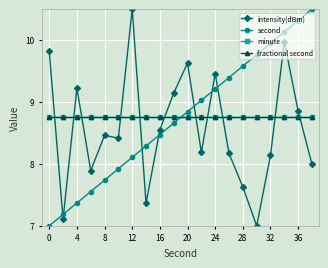

What is the maximum value for second?

10.5